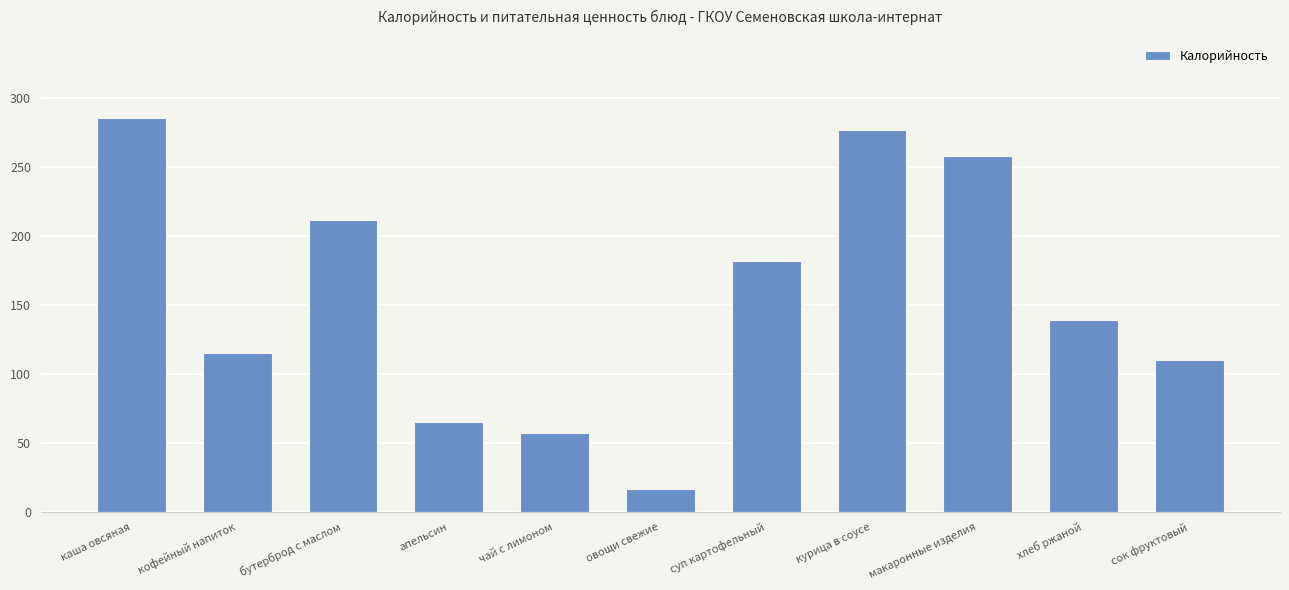

What is the sum of all values?

1718